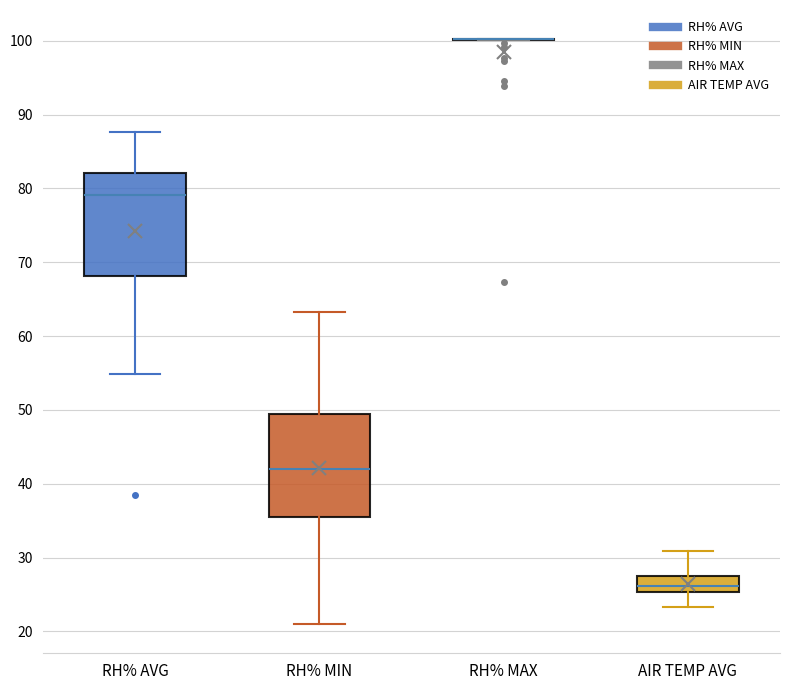

Reading left to right, read every box against the y-axis: the position of its median line, the range the box covers, and the ends of its whiskers. The values are not printed on the chart, so give them approximately, as read against the axis.

RH% AVG: median 79, box 68 to 82, whiskers 55 to 88
RH% MIN: median 42, box 36 to 50, whiskers 21 to 63
RH% MAX: box collapsed to a line at 100, whiskers 100 to 100
AIR TEMP AVG: median 26, box 25 to 28, whiskers 23 to 31